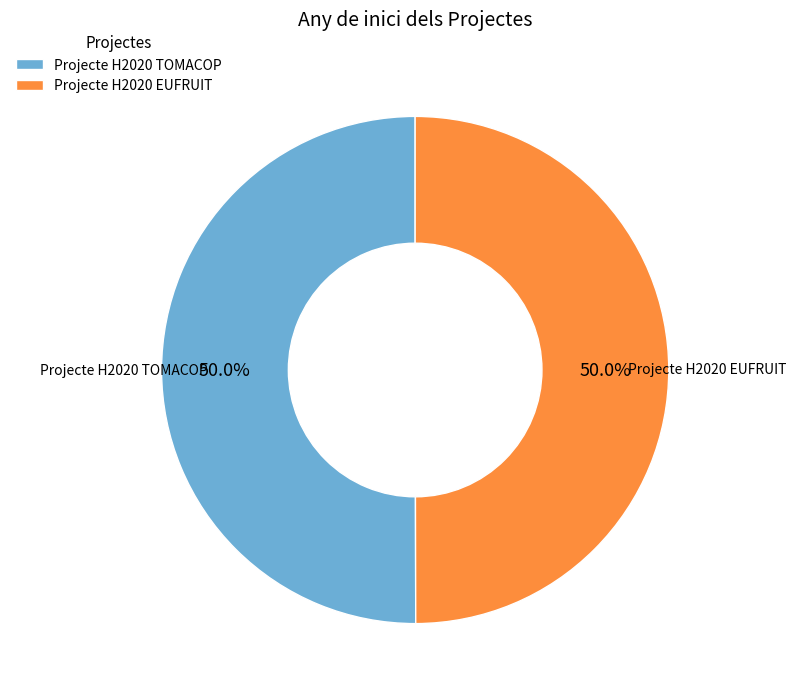

Count the number of slices in the pie.

2